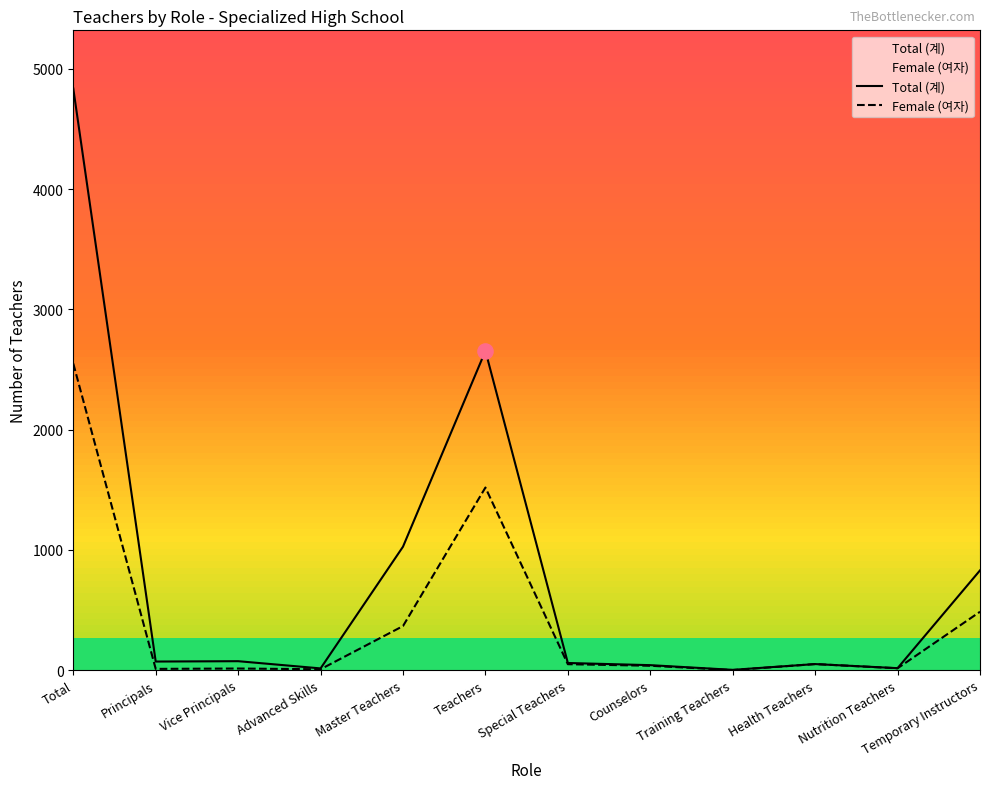

Which series reaches the minimum Y coordinate?

Female (여자)